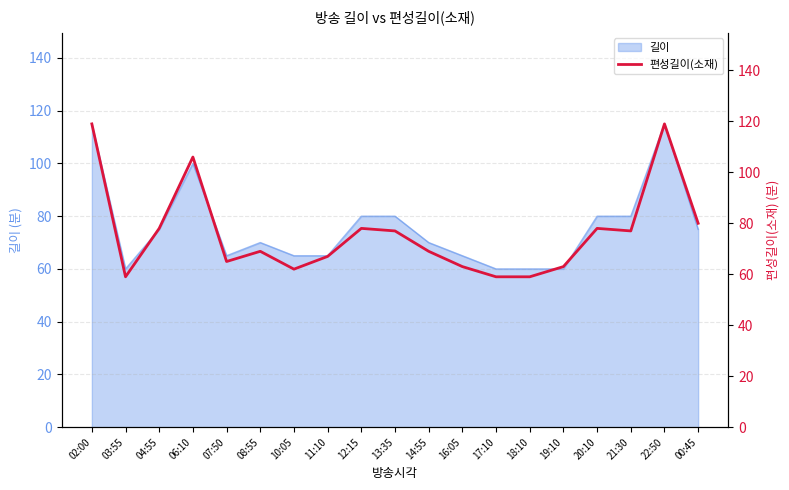

True or false: 길이 has a value of 70 at 08:55.

True